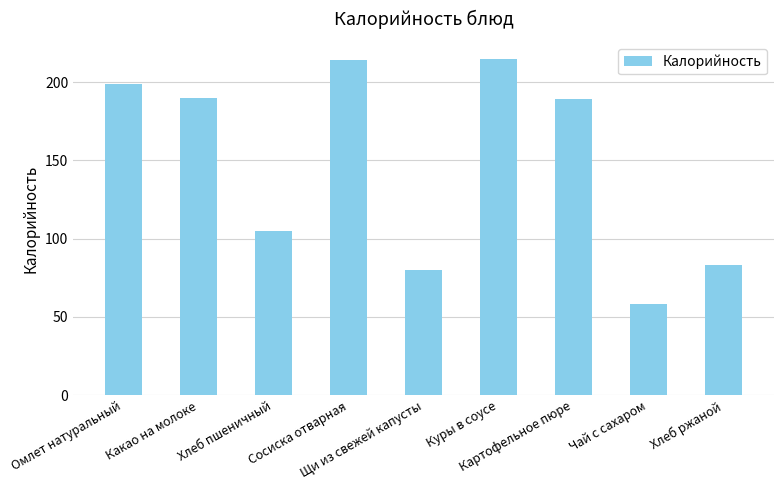

What is the change in value from Сосиска отварная to Картофельное пюре?

-25